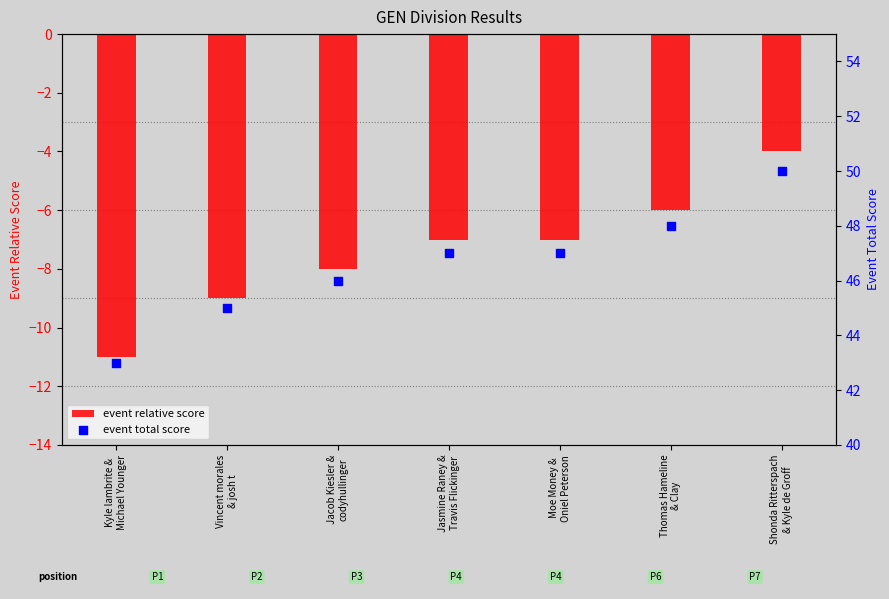

At which category is the sum across all series the highest?

Shonda Ritterspach
& Kyle de Groff